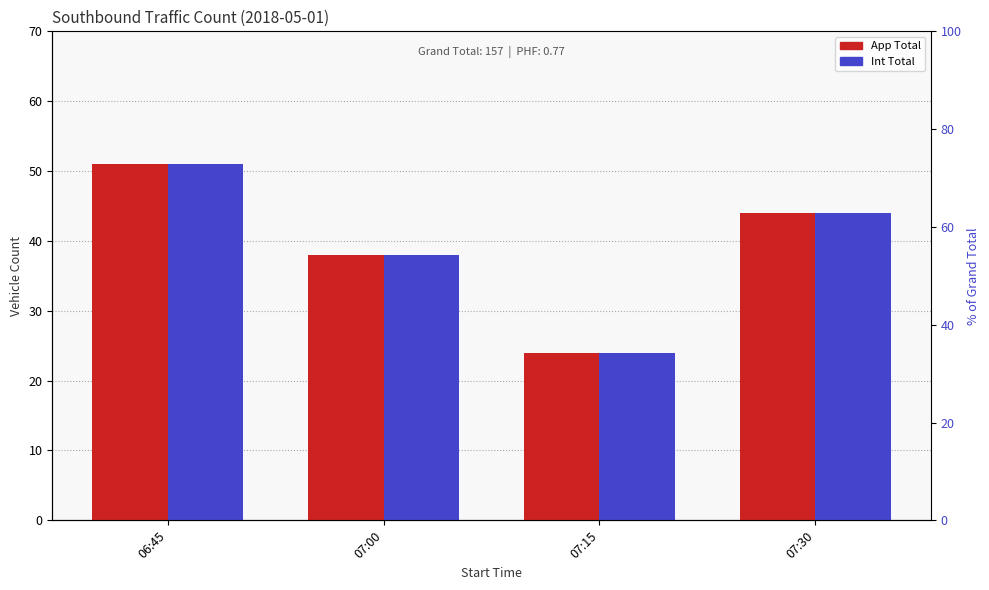

What position from the left is 06:45?

1